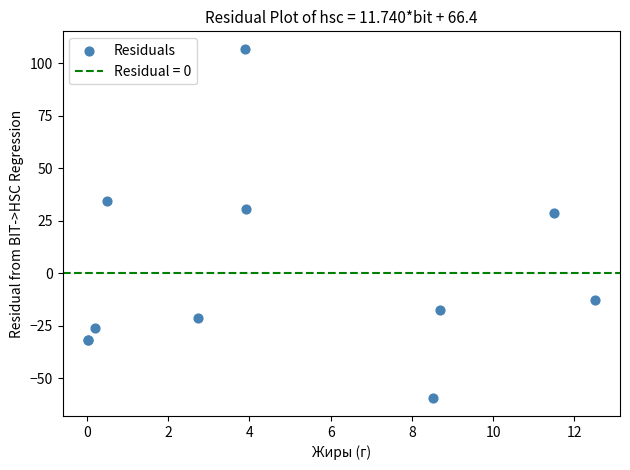

What Y value in the scatter plot is closest to 23?

28.6